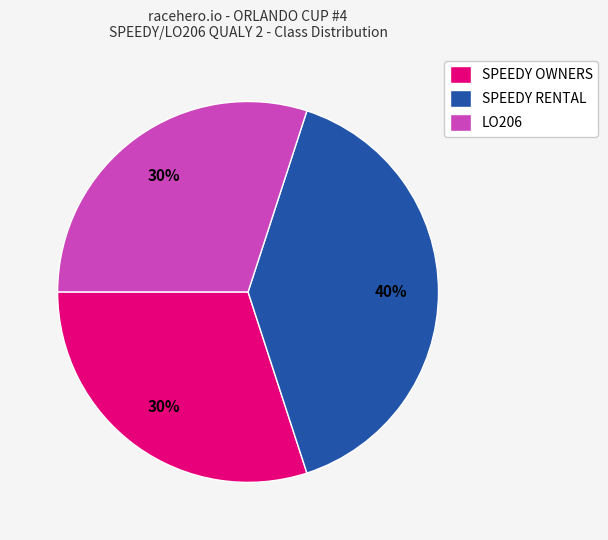

To the nearest percent, what portion does SPEEDY OWNERS represent?

30%